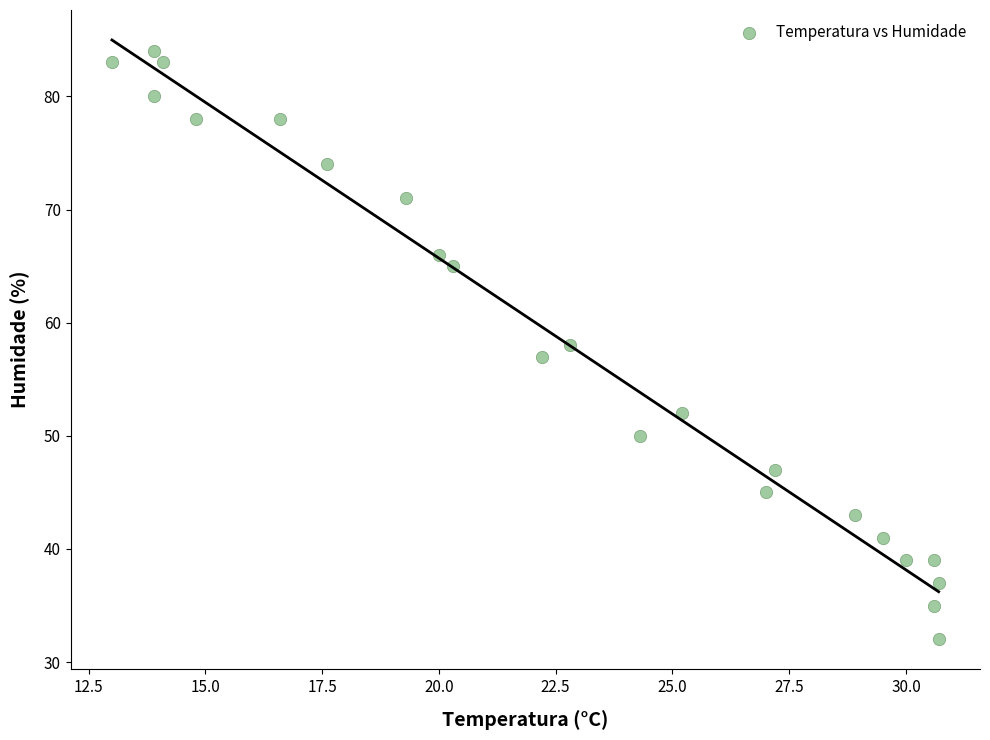

What is the range of Y values (max minus min)?

52